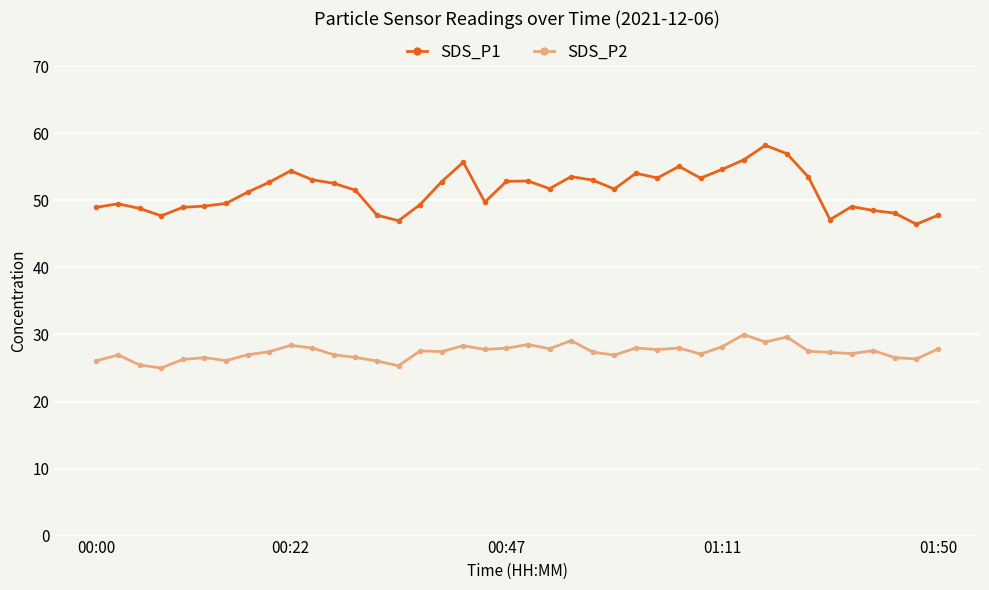

True or false: SDS_P2 and SDS_P1 cross at least once.

False